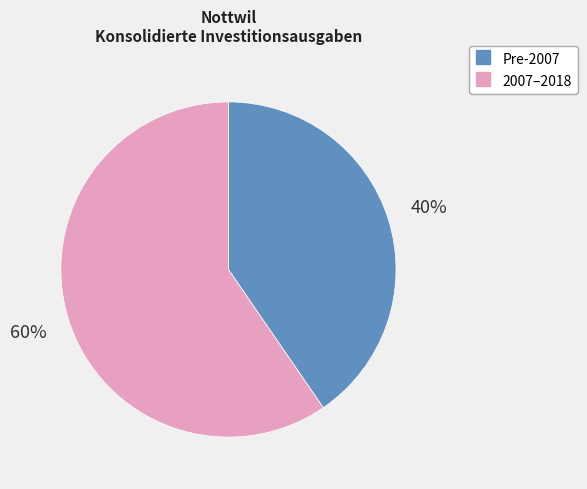

To the nearest percent, what is the average slice percentage?

50%